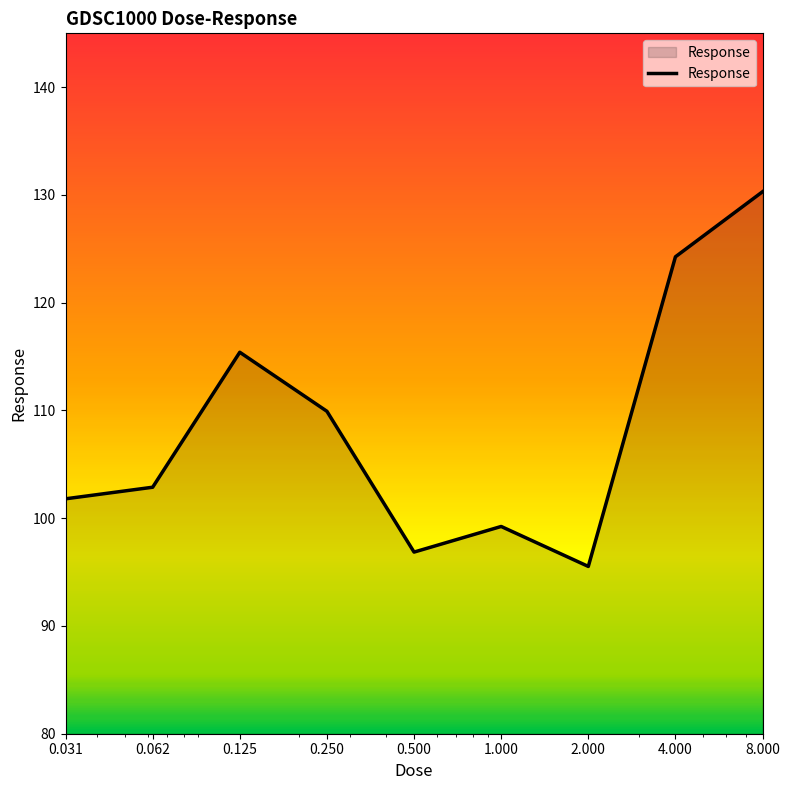

How many lines are shown in the chart?

1